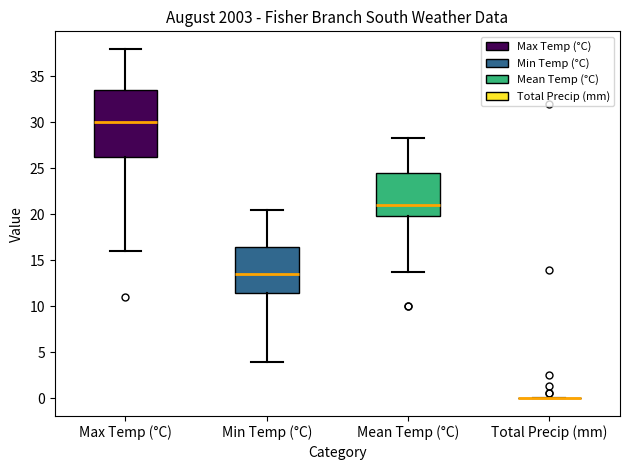

Where does the lower whisker of the box for Max Temp (°C) end on the y-axis? The values are not printed on the chart, so give them approximately, as read against the axis.

16.0